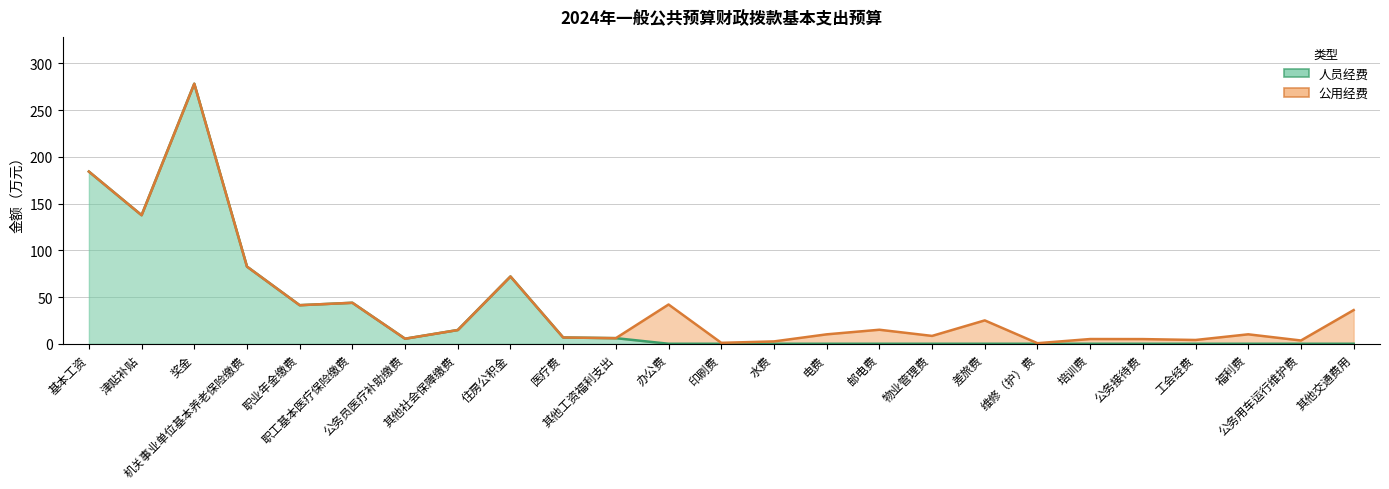

Is it true that the value at 水费 is 0.0?

True